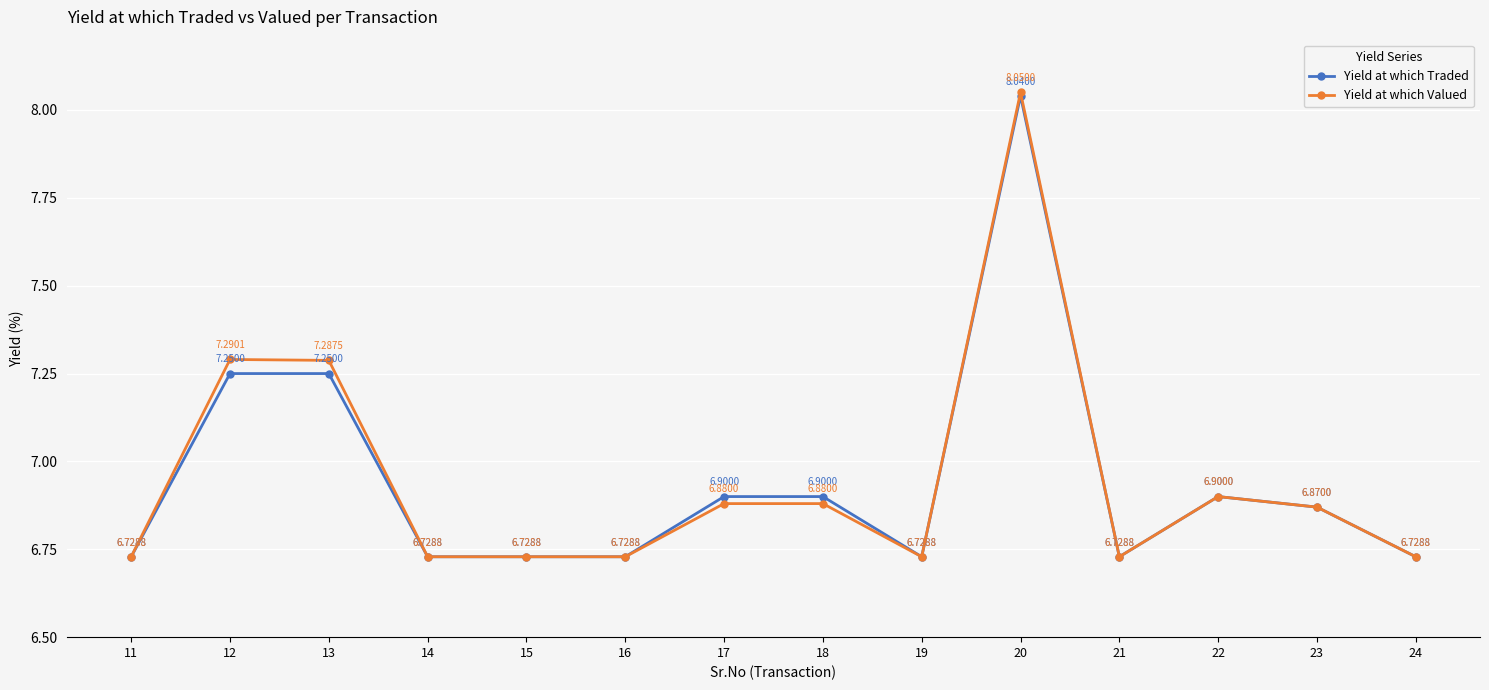

At which category does Yield at which Valued reach its first local peak?

12